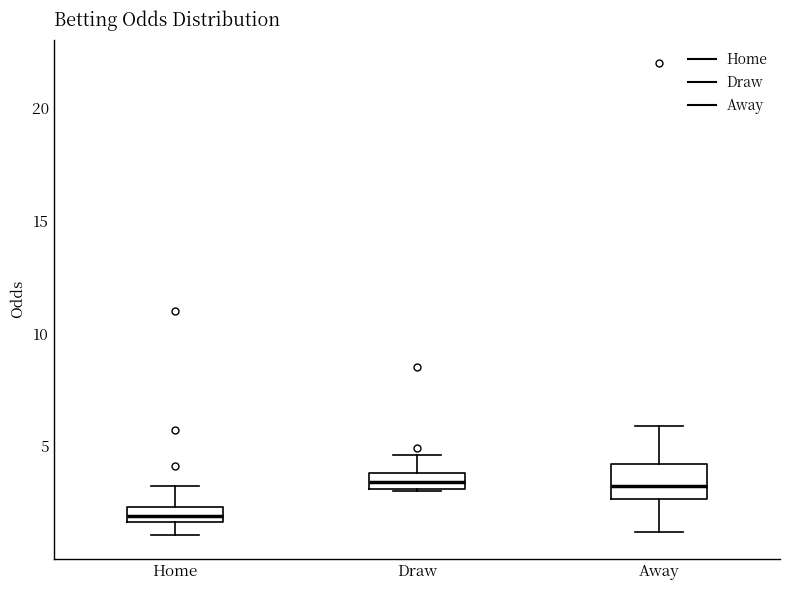

Which box's median line is the lowest?

Home